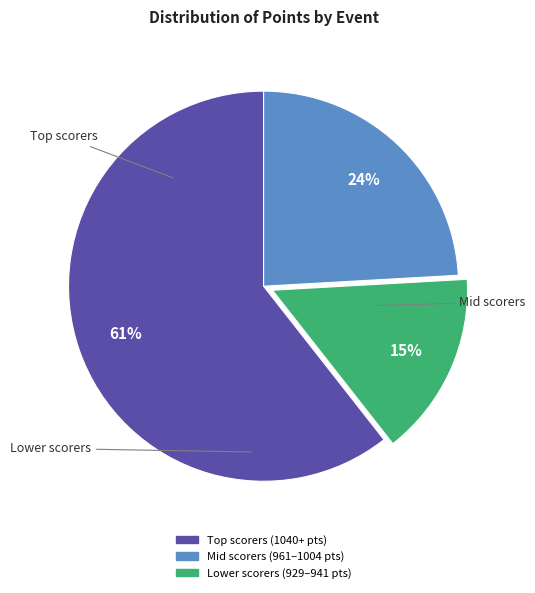

How many slices are in this pie chart?

3